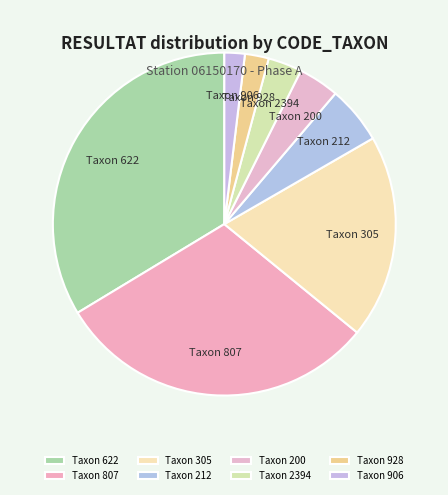

How many slices are in this pie chart?

8